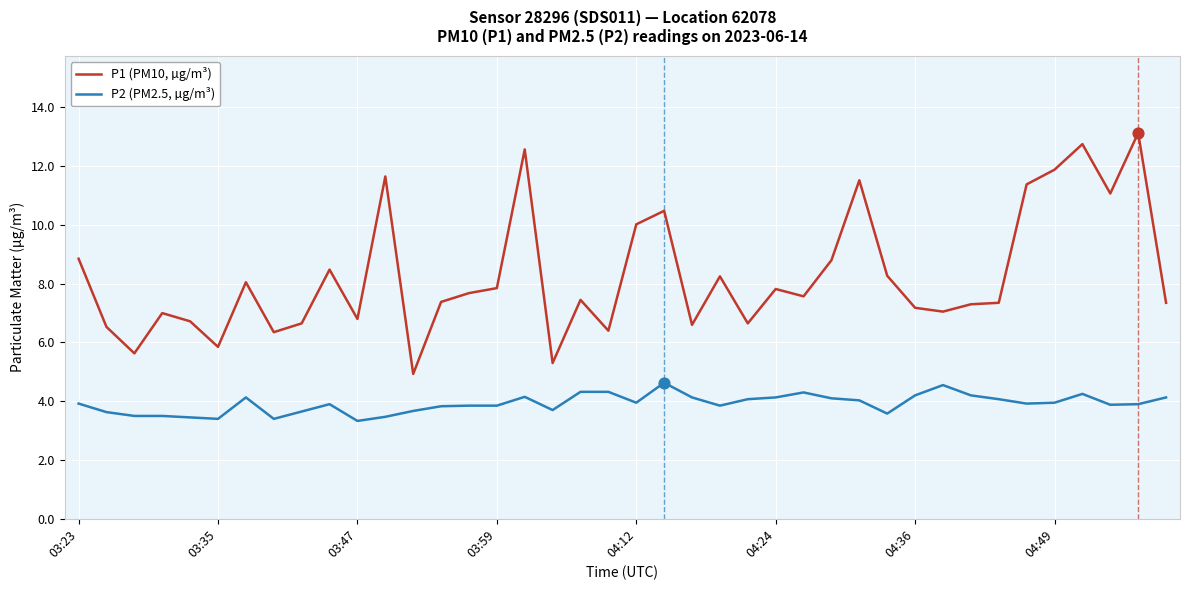

Which series has the largest total across all categories?

P1 (PM10, µg/m³)